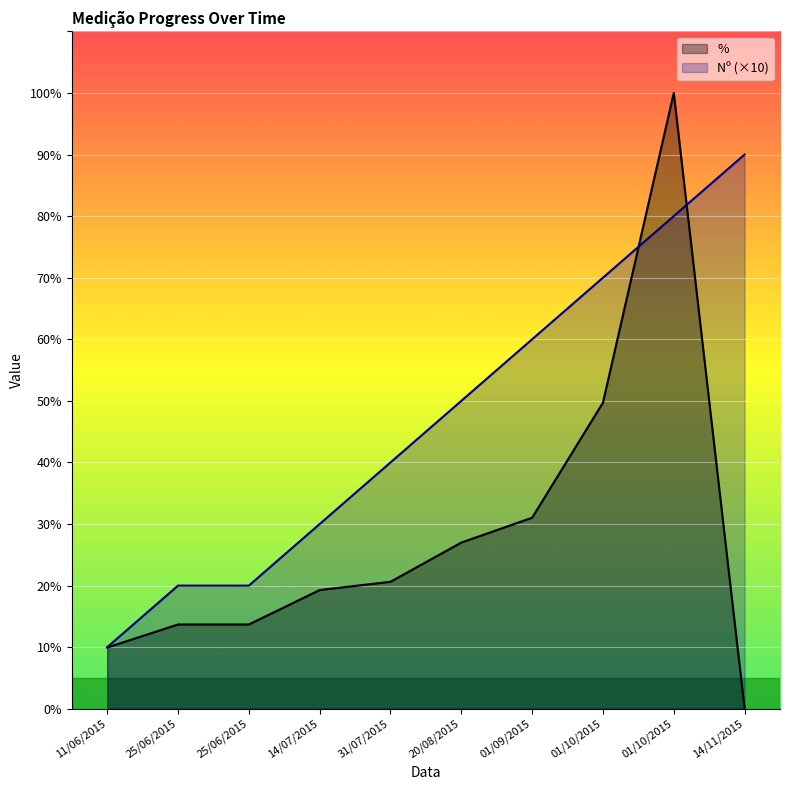

The Nº series shows 10.0 at 11/06/2015. True or false?

True